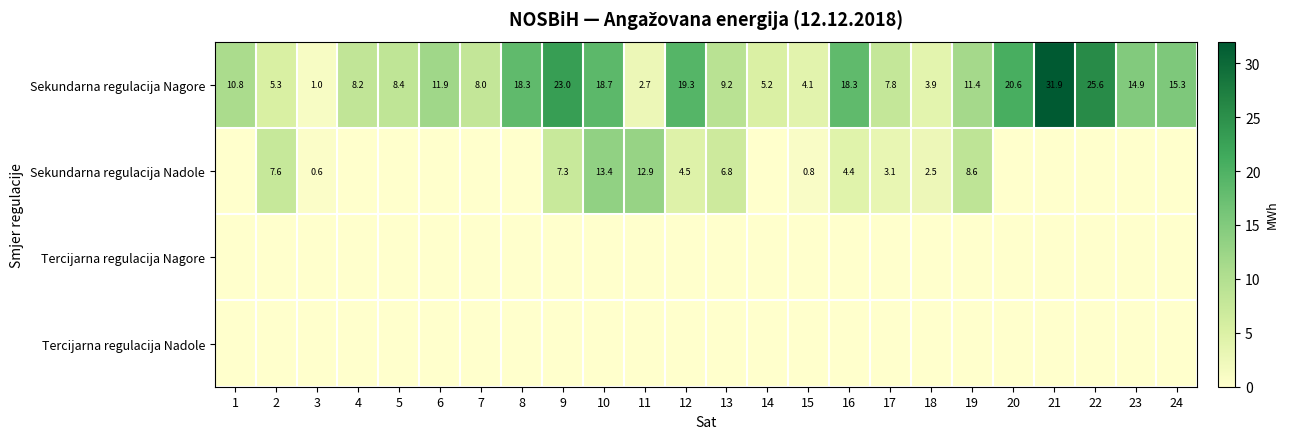

Is it true that Sekundarna regulacija Nagore equals 18.3 at 16?

True